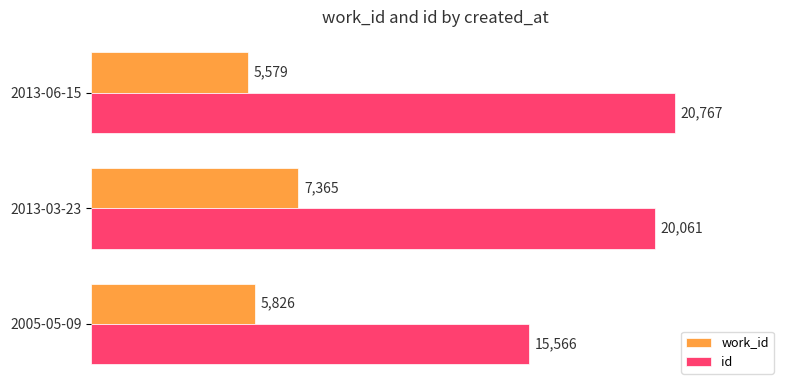

List the series in order of their peak value, lowest first.

work_id, id